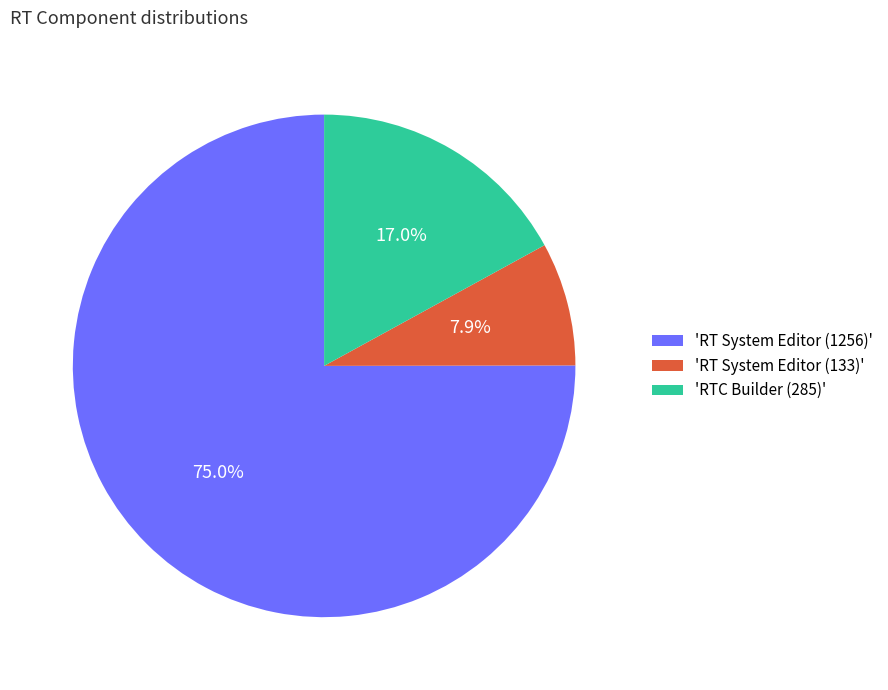

How many slices are in this pie chart?

3